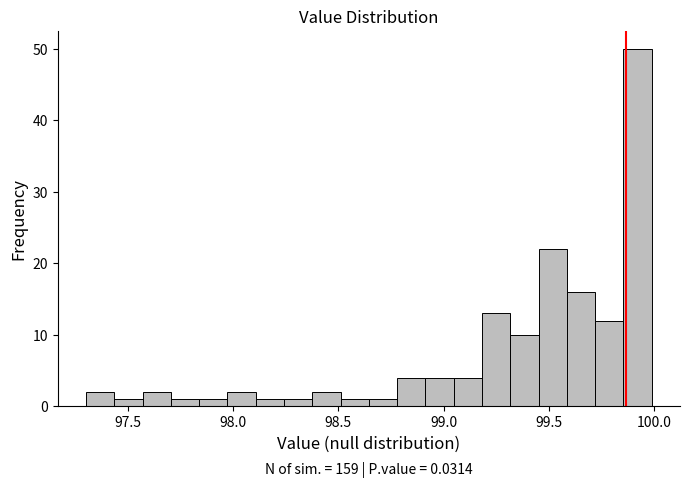

Read against the x-axis, roughly where is the centre of the tallest bar?

99.90